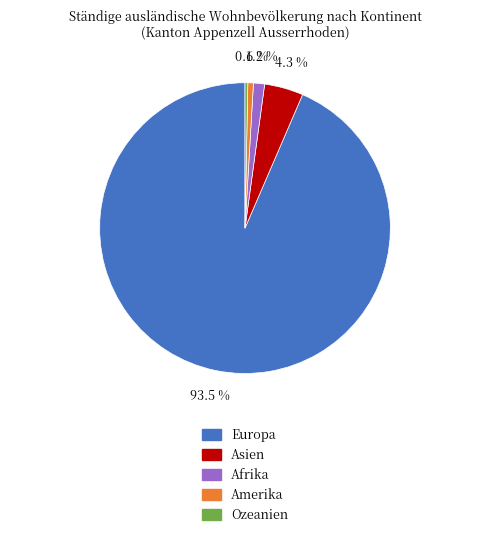

Between Ozeanien and Afrika, which is larger?

Afrika